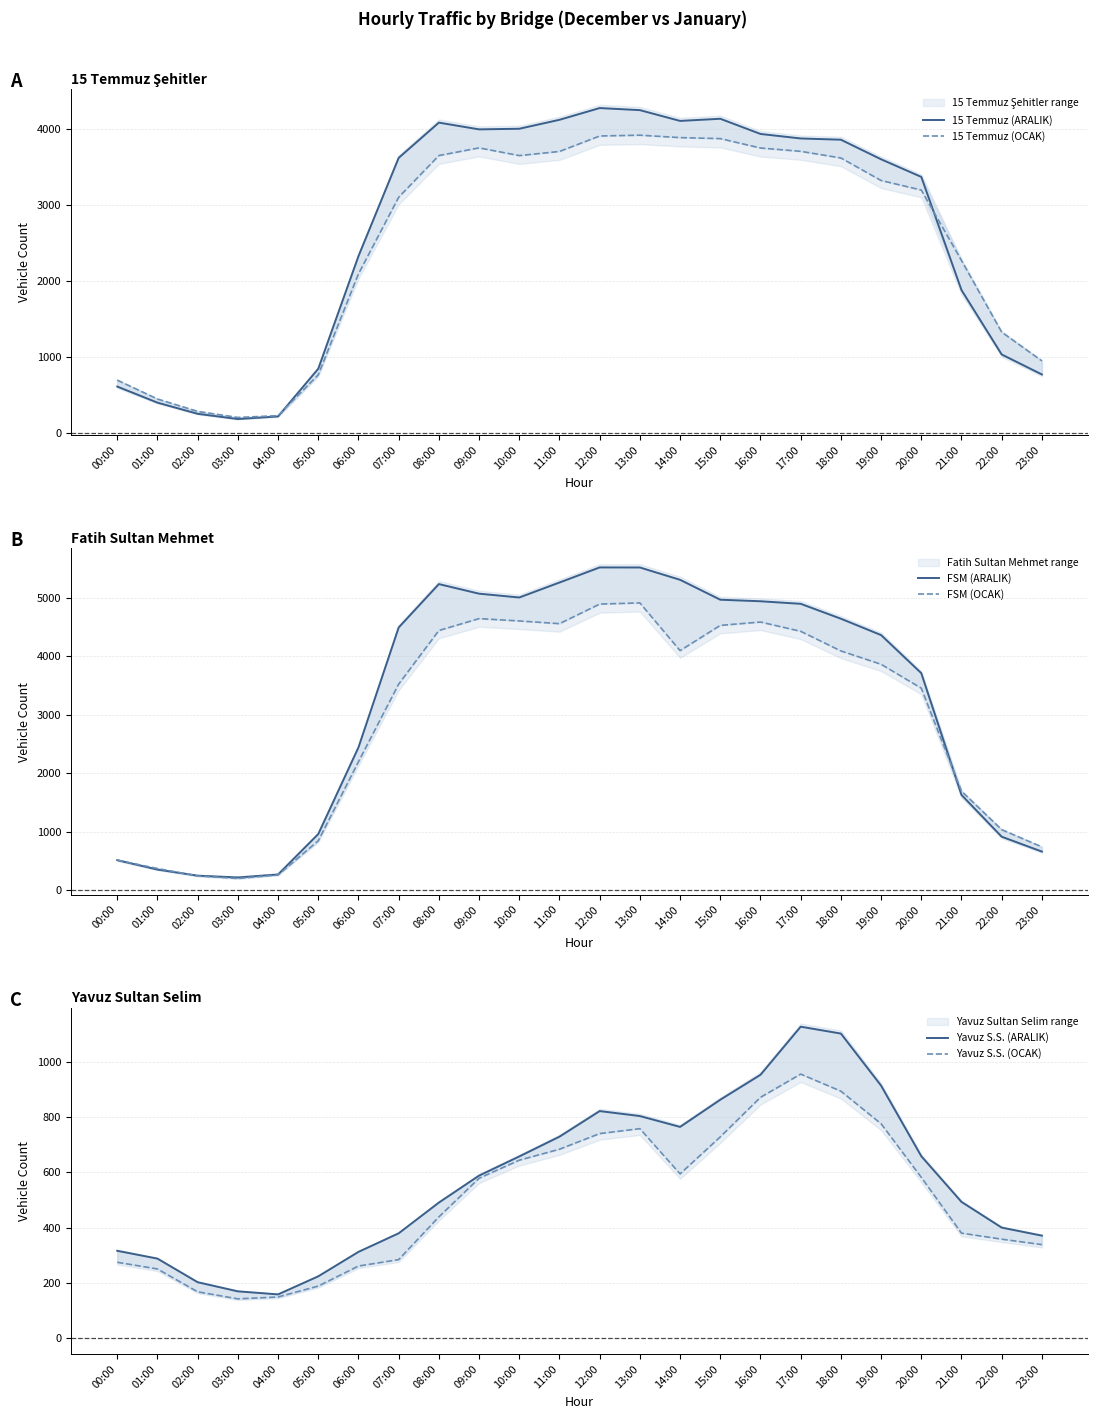

At how many categories does at least one series exceed 4739?

10